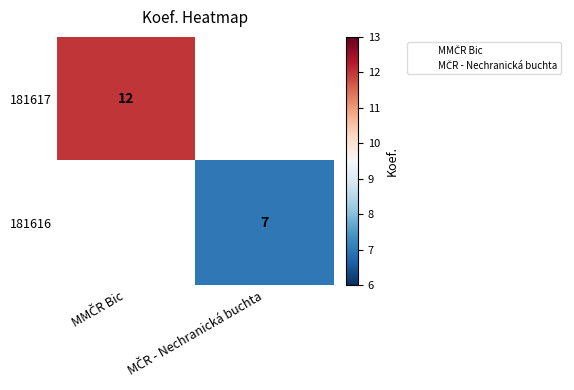

Which series has the largest range (max minus min)?

181617